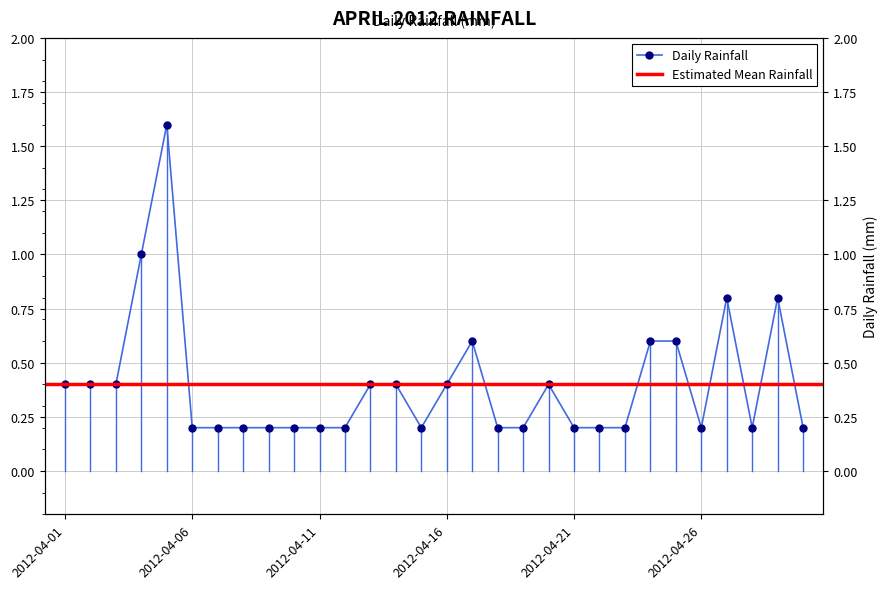

Between 2012-04-24 and 2012-04-10, which is larger?

2012-04-24